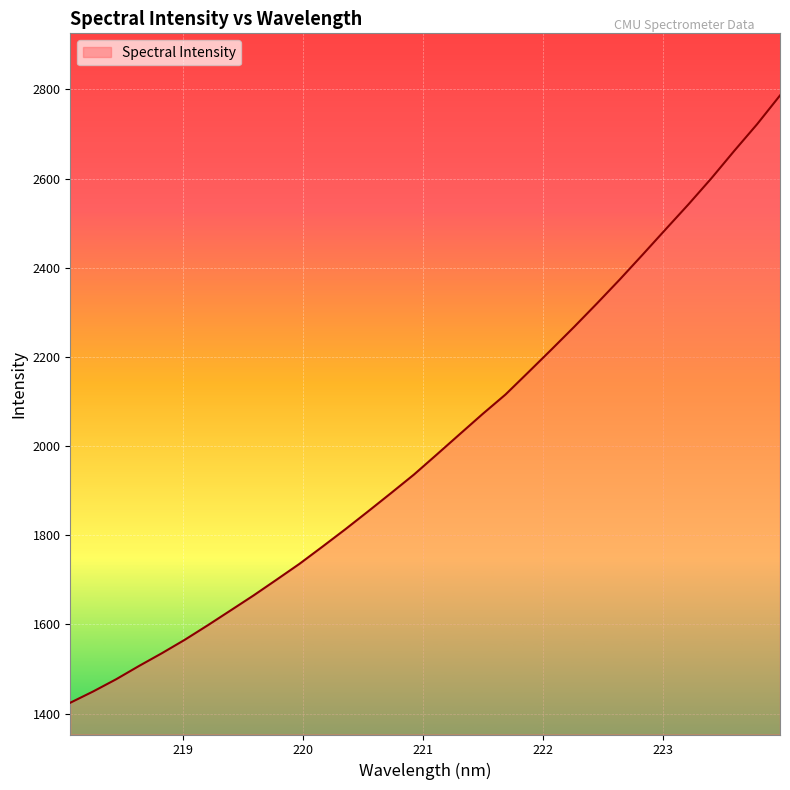

What is the greatest value displayed?

2786.3